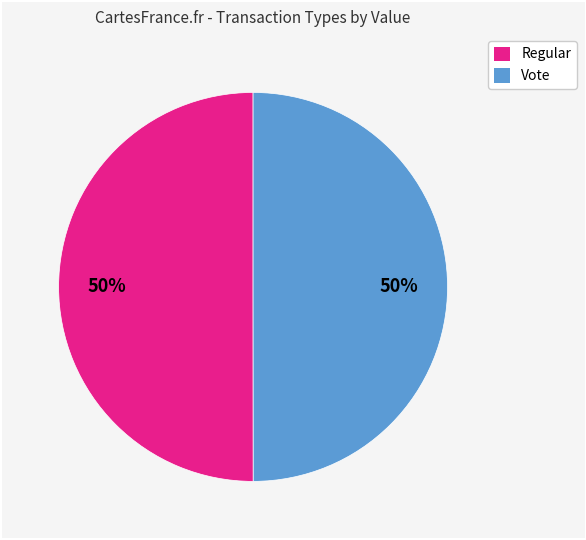

To the nearest percent, what is the average slice percentage?

50%